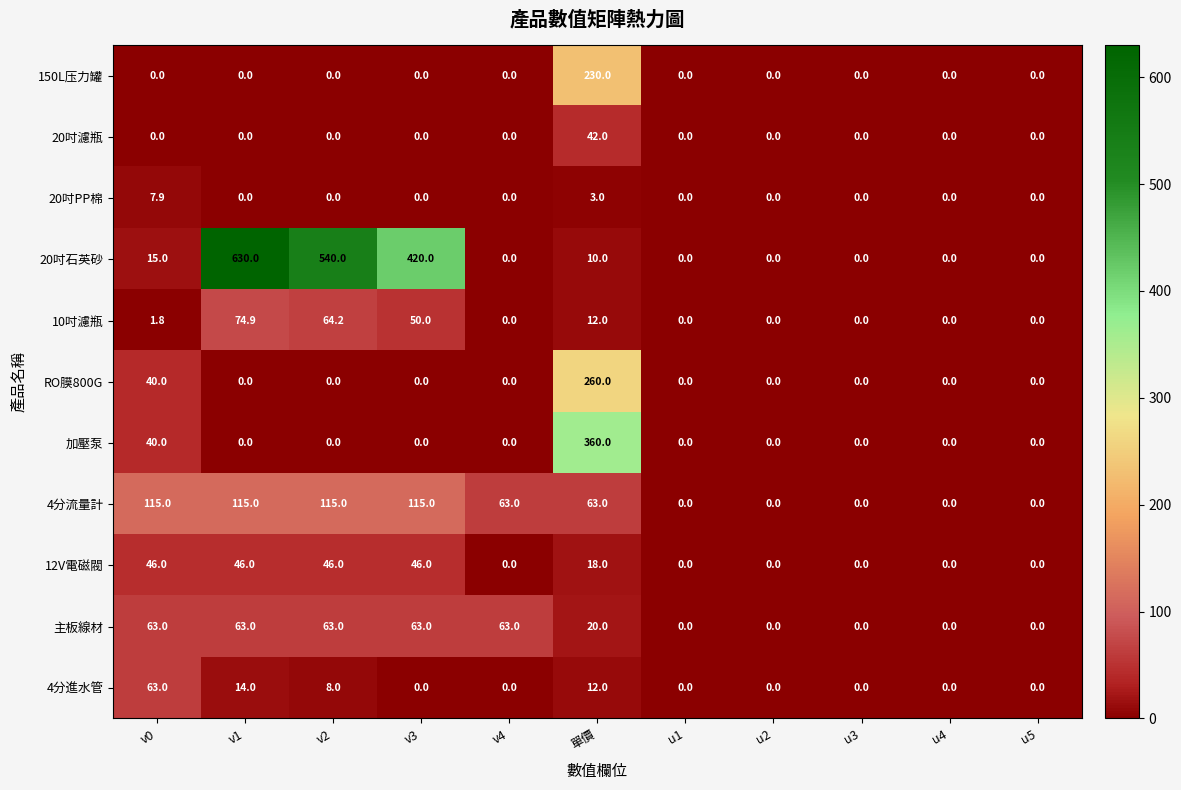

Between v1 and u4, which series saw the biggest shift?

20吋石英砂